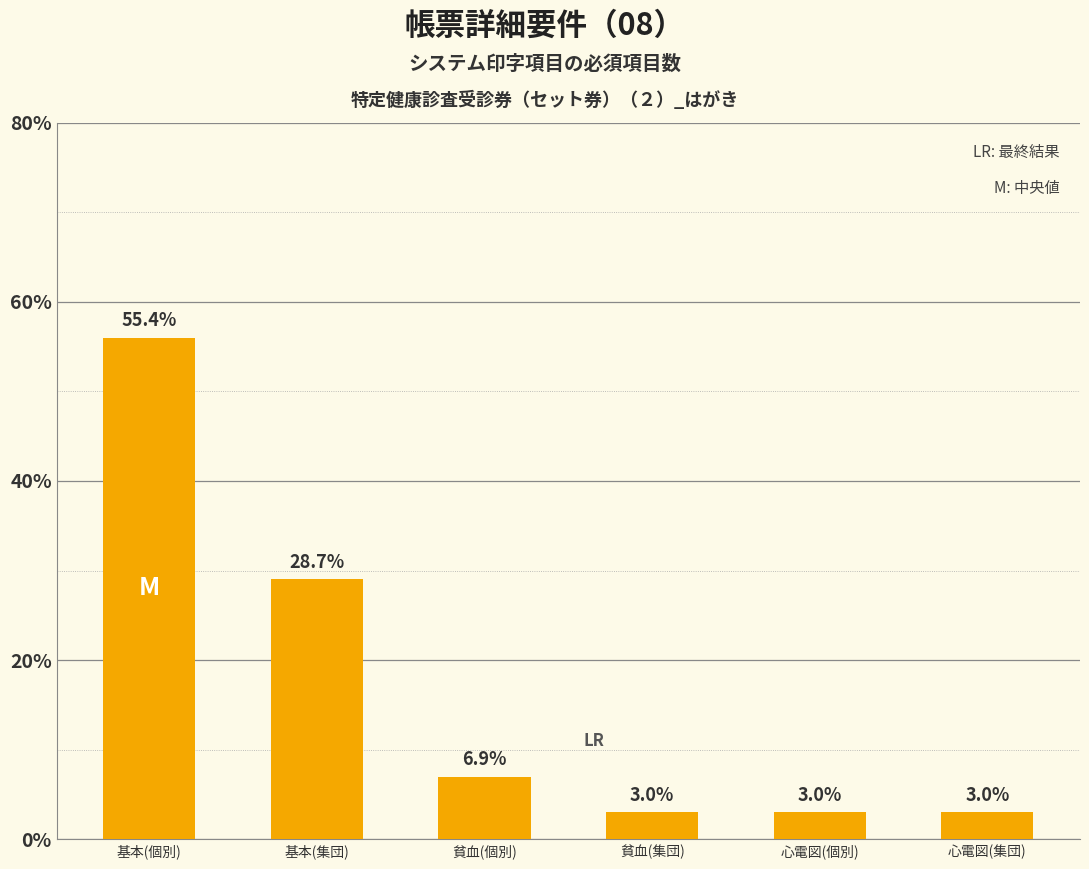

The chart shows a value of 7 at 貧血(個別). True or false?

True